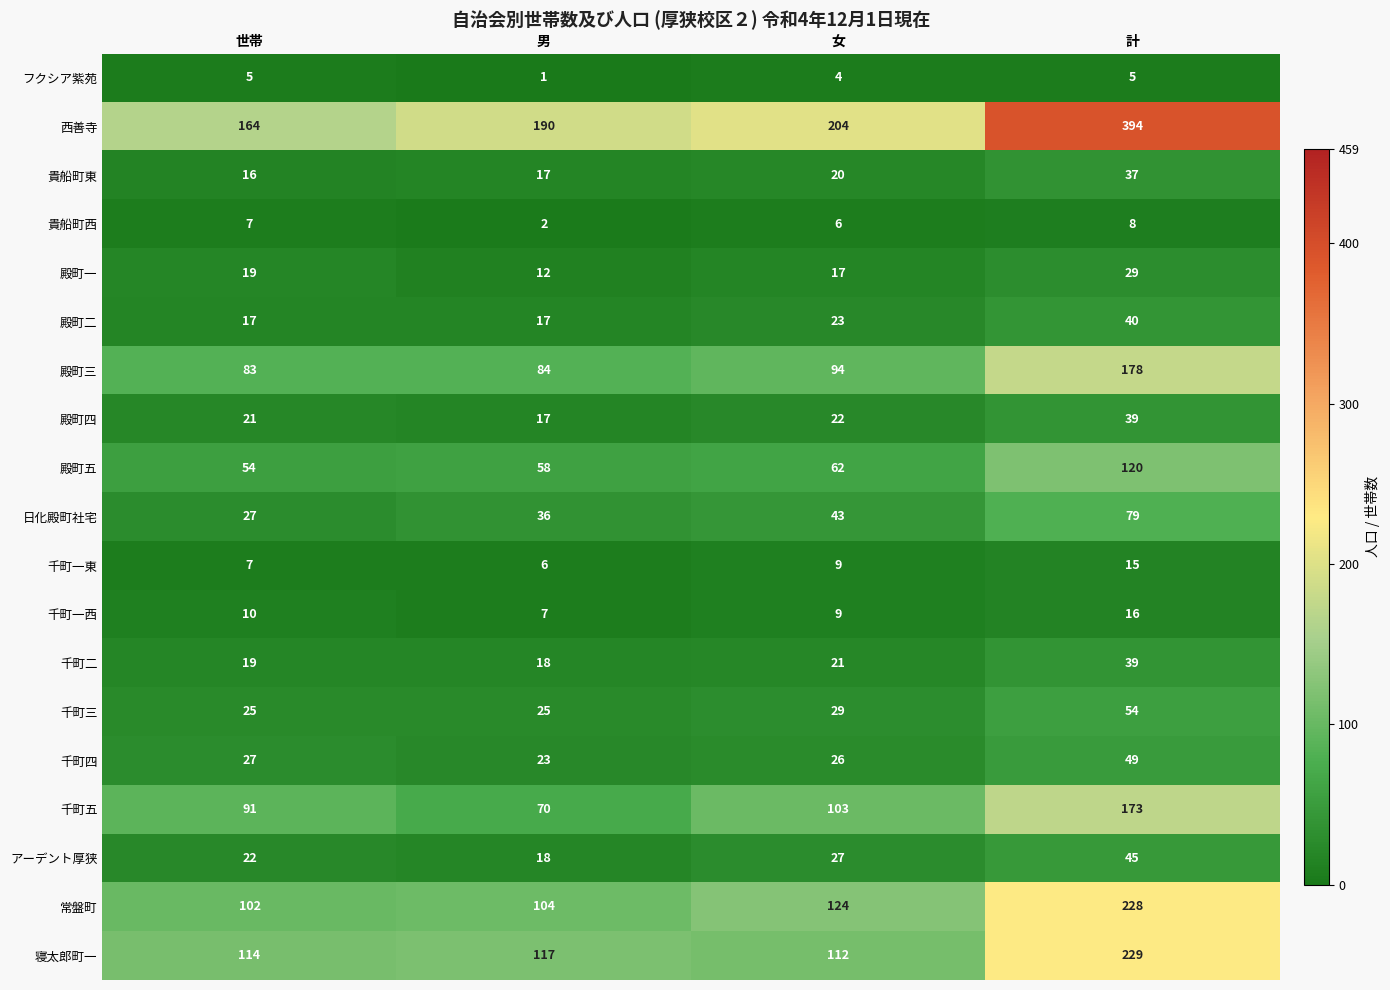

How many アーデント厚狭 values are between 22 and 45?

3